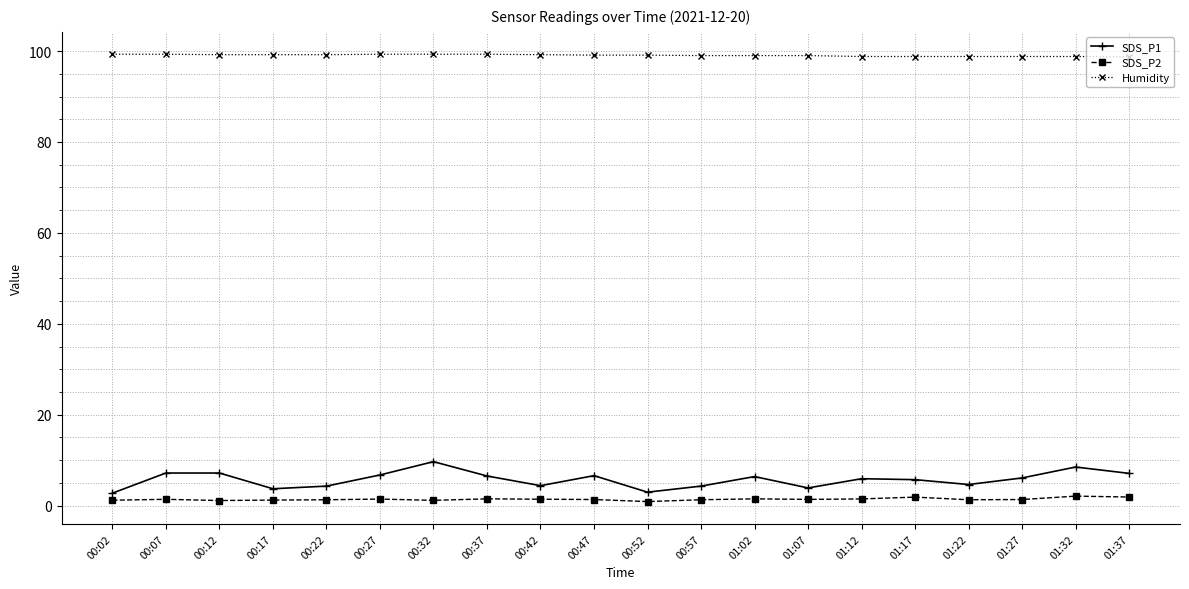

True or false: SDS_P1 has a value of 1.4 at 00:27.

False